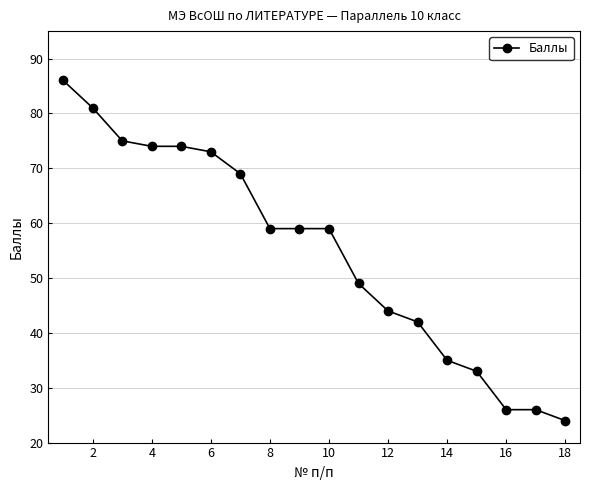

Reading left to right, transcribe all the data shown in this chart.

86	81	75	74	74	73	69	59	59	59	49	44	42	35	33	26	26	24